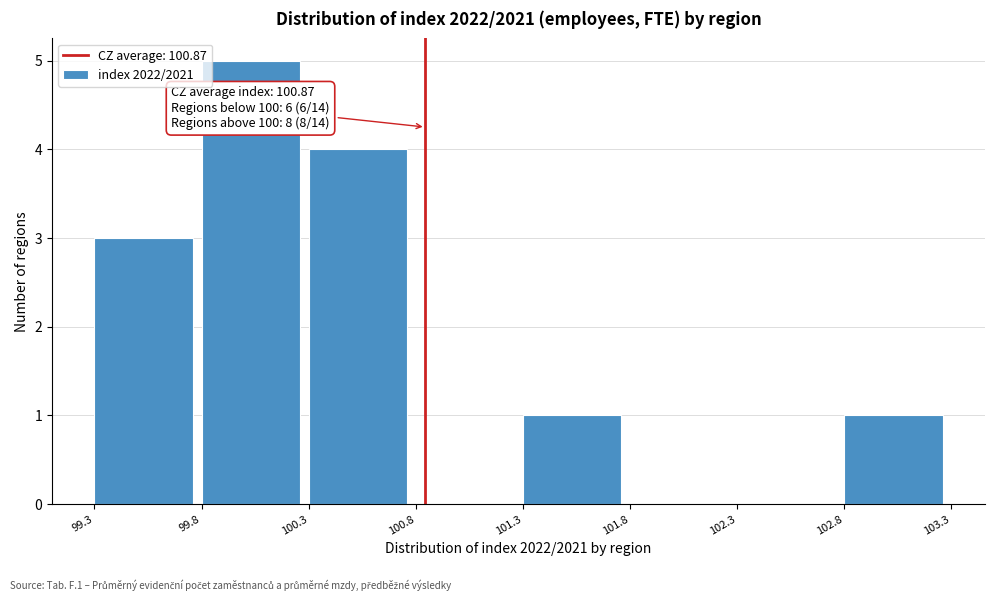

Reading left to right, what are all the values shown in this chart?

99.3=3	99.8=5	100.3=4	100.8=0	101.3=1	101.8=0	102.3=0	102.8=1